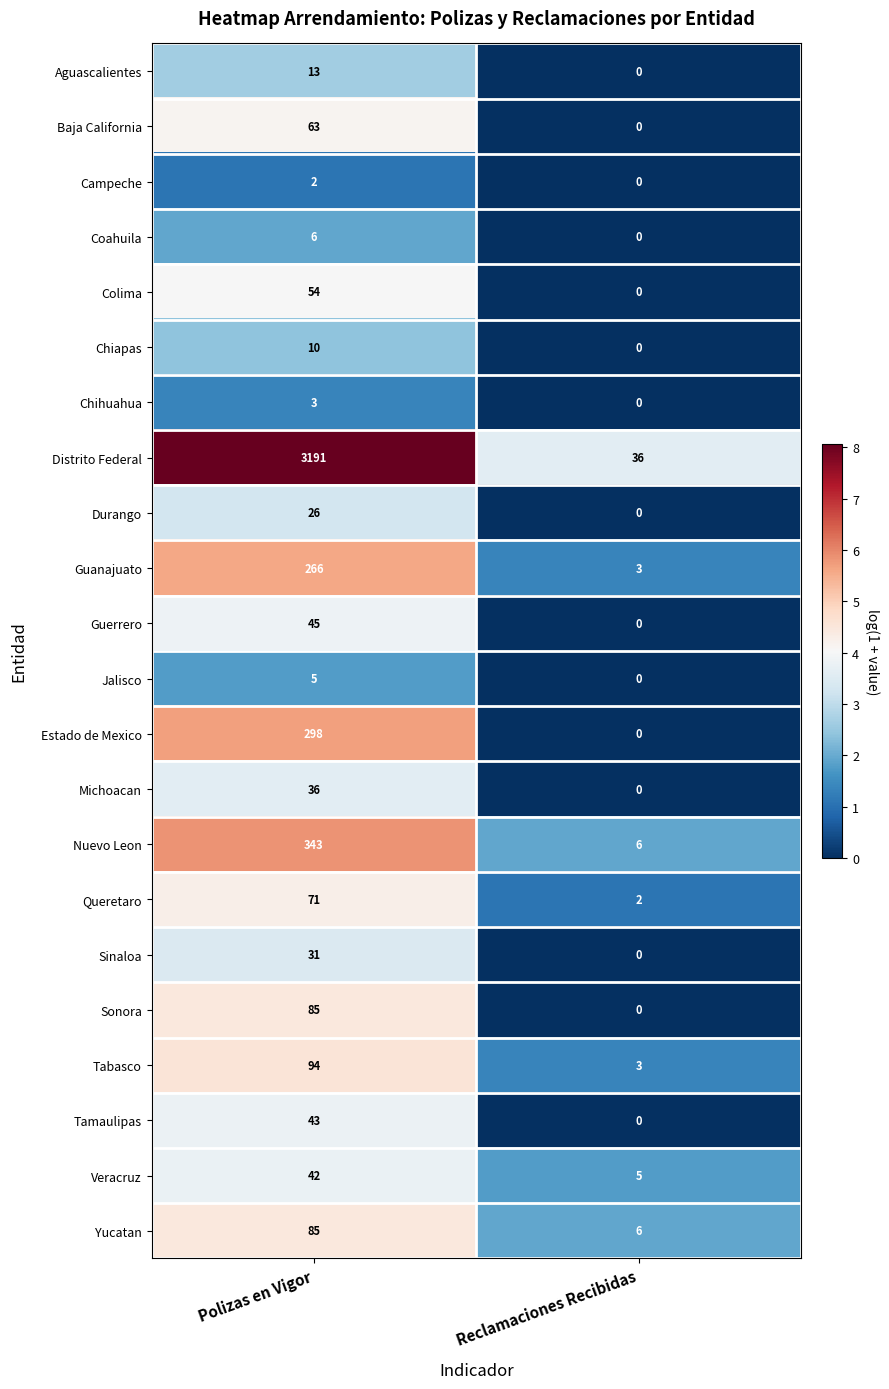

The Queretaro series shows 71 at Polizas en Vigor. True or false?

True